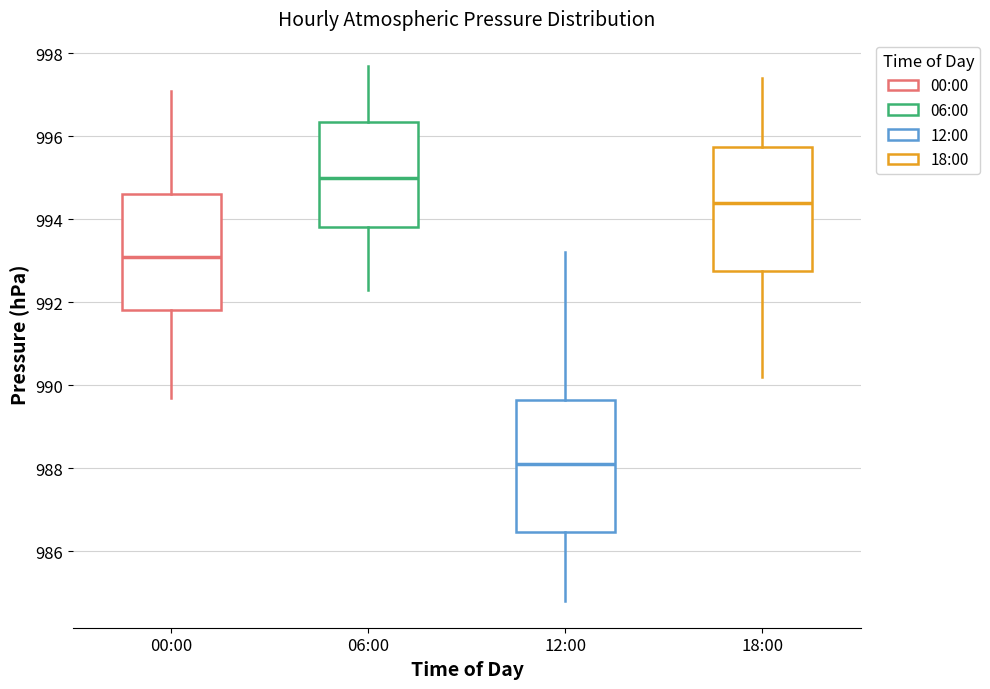

Which box has the lowest median line?

12:00